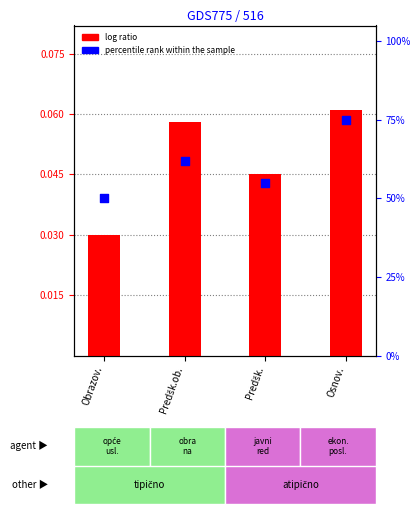

Is the value of log ratio at Obrazov. greater than the value of percentile rank within the sample at Osnov.?

No